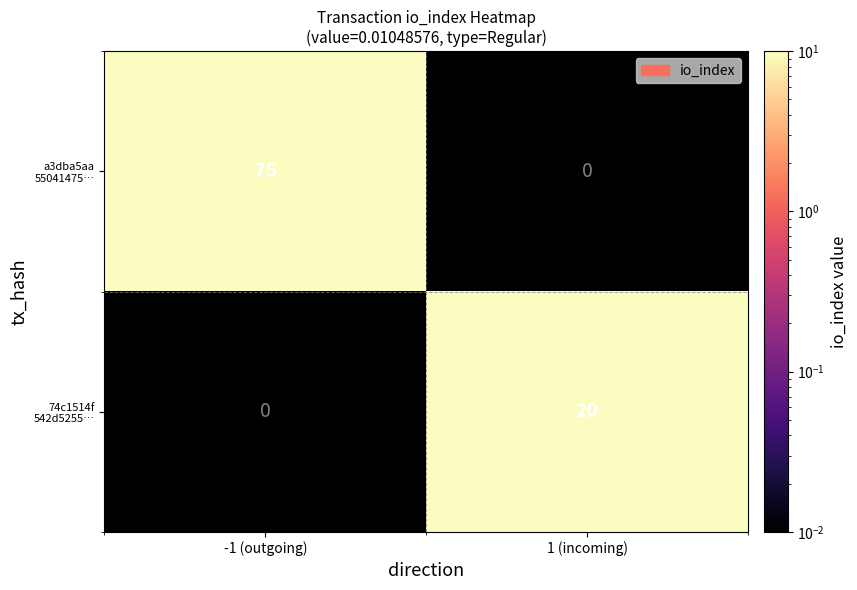

What is the greatest value displayed?

75